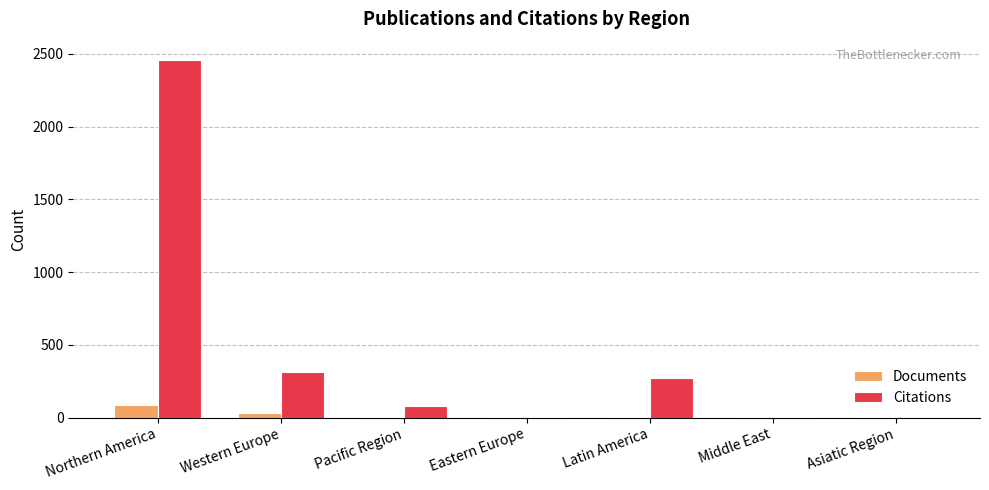

Are the bars horizontal?

No